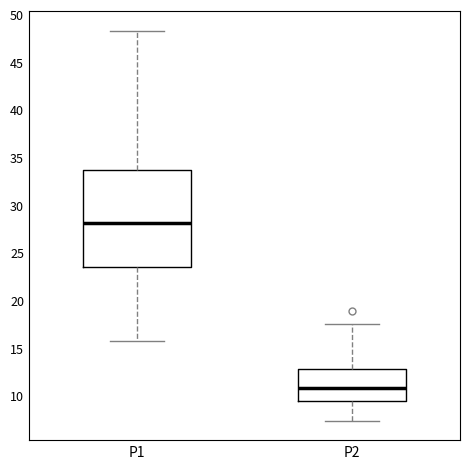

Which box's median line is the highest?

P1